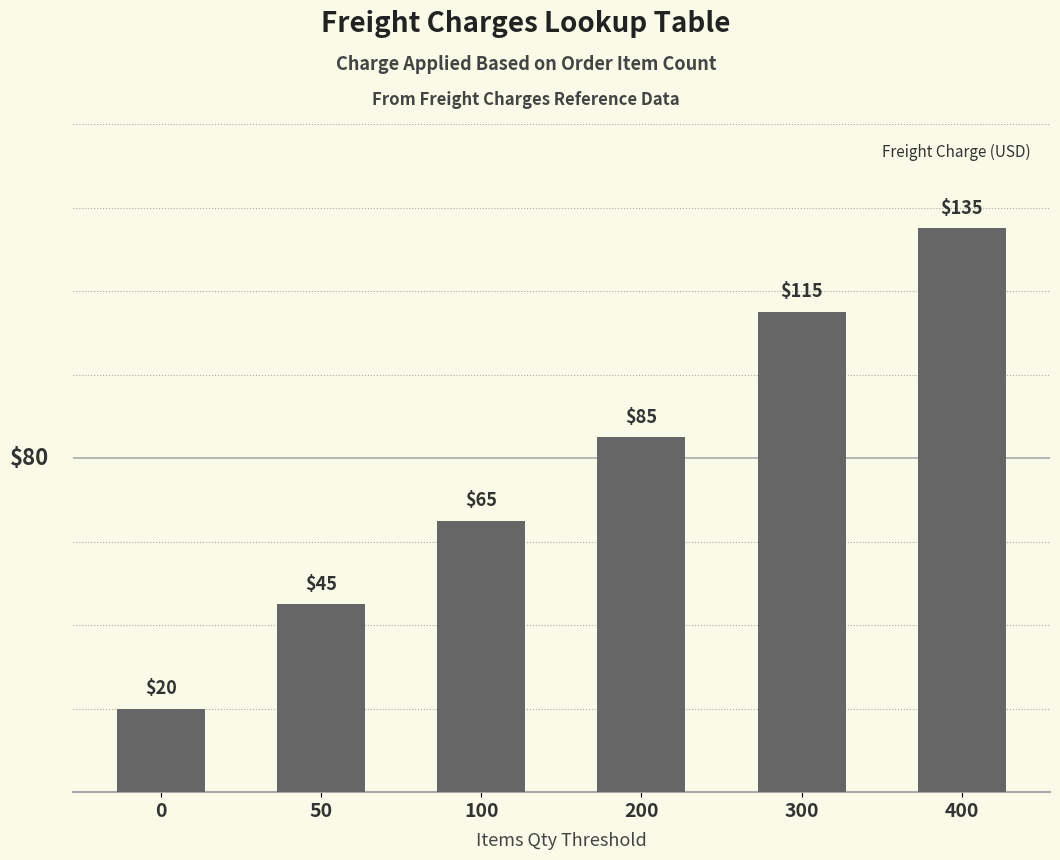

At which label is the value closest to 77?

200